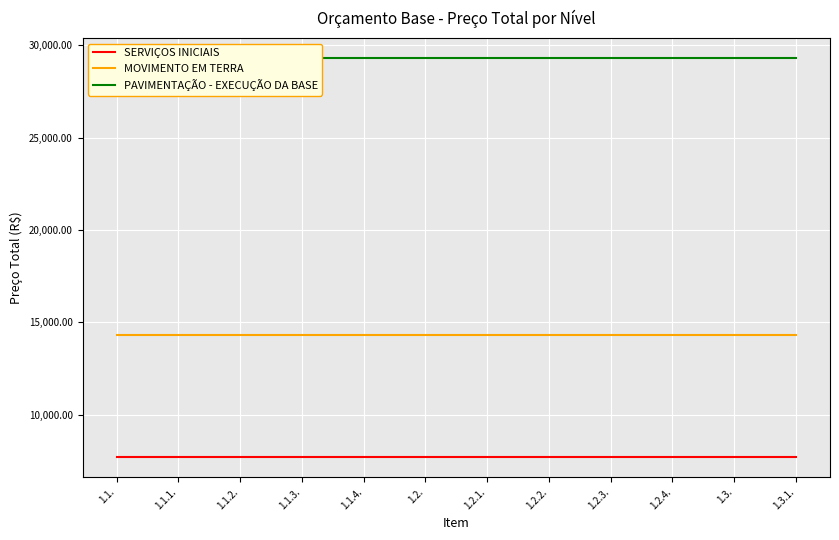

What is the approximate value of SERVIÇOS INICIAIS at 1.1.2.?

7703.3